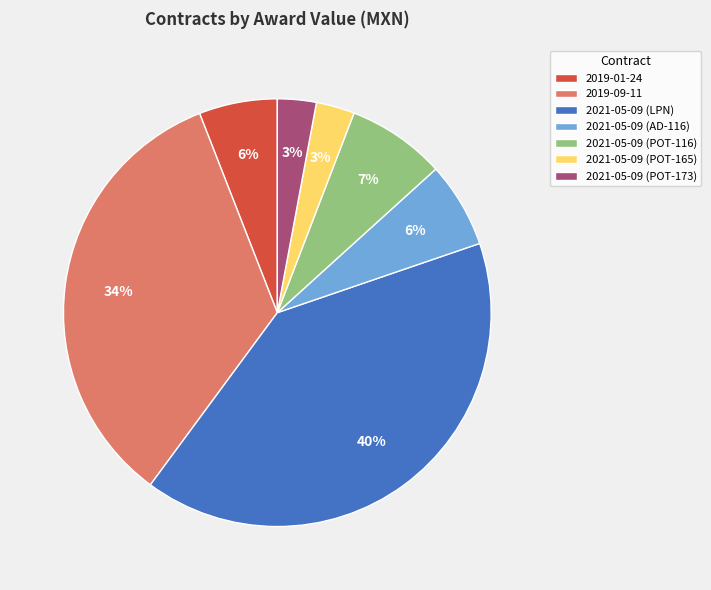

What is the ratio of the value at 2019-09-11 to the value at 2021-05-09 (LPN)?

0.8